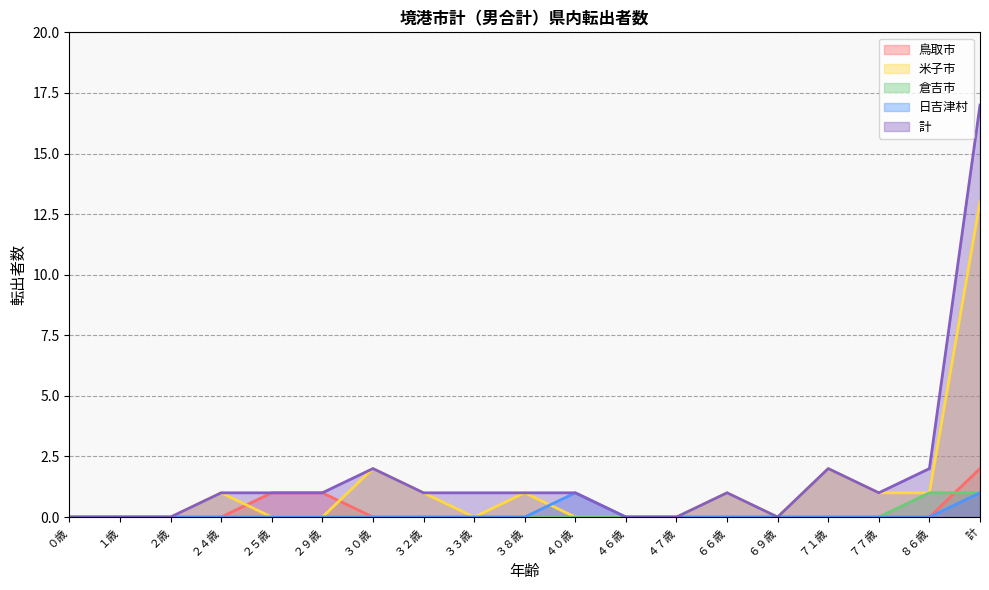

Reading left to right, transcribe all the data shown in this chart.

鳥取市: ０歳=0	１歳=0	２歳=0	２４歳=0	２５歳=1	２９歳=1	３０歳=0	３２歳=0	３３歳=0	３８歳=0	４０歳=0	４６歳=0	４７歳=0	６６歳=0	６９歳=0	７１歳=0	７７歳=0	８６歳=0	計=2
米子市: ０歳=0	１歳=0	２歳=0	２４歳=1	２５歳=0	２９歳=0	３０歳=2	３２歳=1	３３歳=0	３８歳=1	４０歳=0	４６歳=0	４７歳=0	６６歳=1	６９歳=0	７１歳=2	７７歳=1	８６歳=1	計=13
倉吉市: ０歳=0	１歳=0	２歳=0	２４歳=0	２５歳=0	２９歳=0	３０歳=0	３２歳=0	３３歳=0	３８歳=0	４０歳=0	４６歳=0	４７歳=0	６６歳=0	６９歳=0	７１歳=0	７７歳=0	８６歳=1	計=1
日吉津村: ０歳=0	１歳=0	２歳=0	２４歳=0	２５歳=0	２９歳=0	３０歳=0	３２歳=0	３３歳=0	３８歳=0	４０歳=1	４６歳=0	４７歳=0	６６歳=0	６９歳=0	７１歳=0	７７歳=0	８６歳=0	計=1
計: ０歳=0	１歳=0	２歳=0	２４歳=1	２５歳=1	２９歳=1	３０歳=2	３２歳=1	３３歳=1	３８歳=1	４０歳=1	４６歳=0	４７歳=0	６６歳=1	６９歳=0	７１歳=2	７７歳=1	８６歳=2	計=17